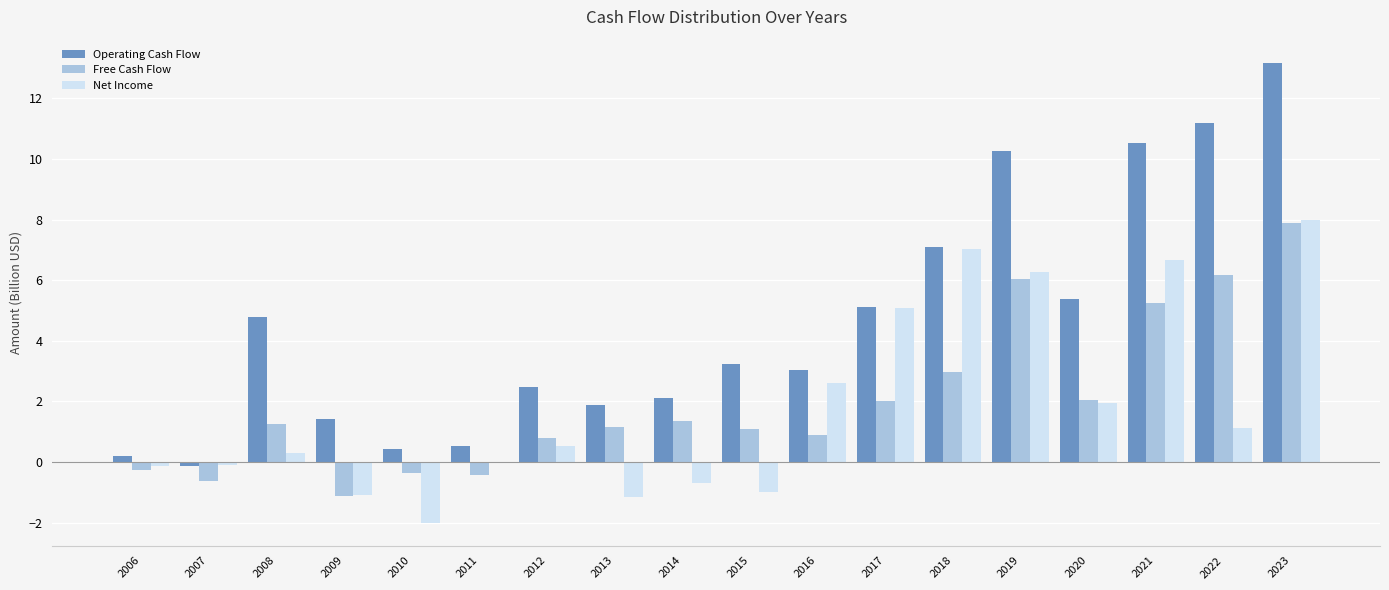

What is the sum of all Operating Cash Flow values?

82.7